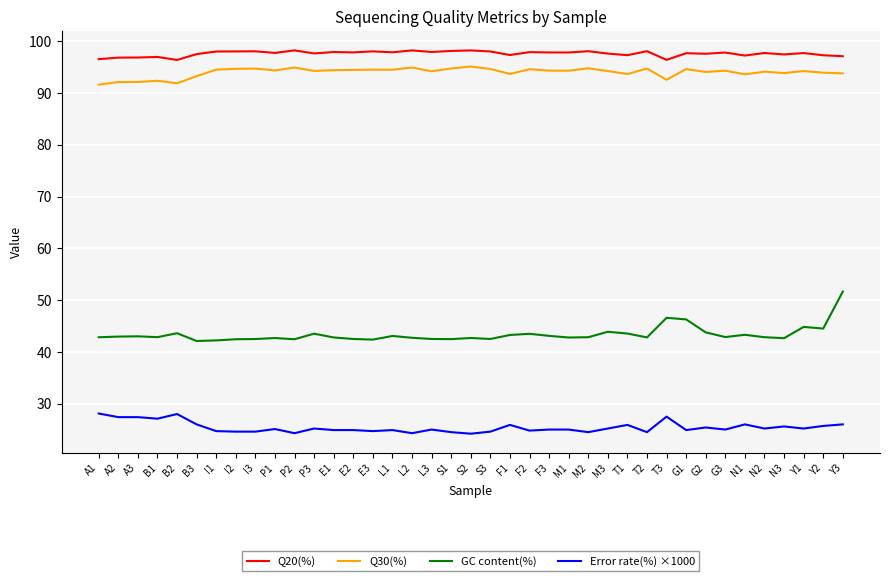

What is the difference between the maximum and minimum values in the Error rate(%) ×1000 series?

3.9